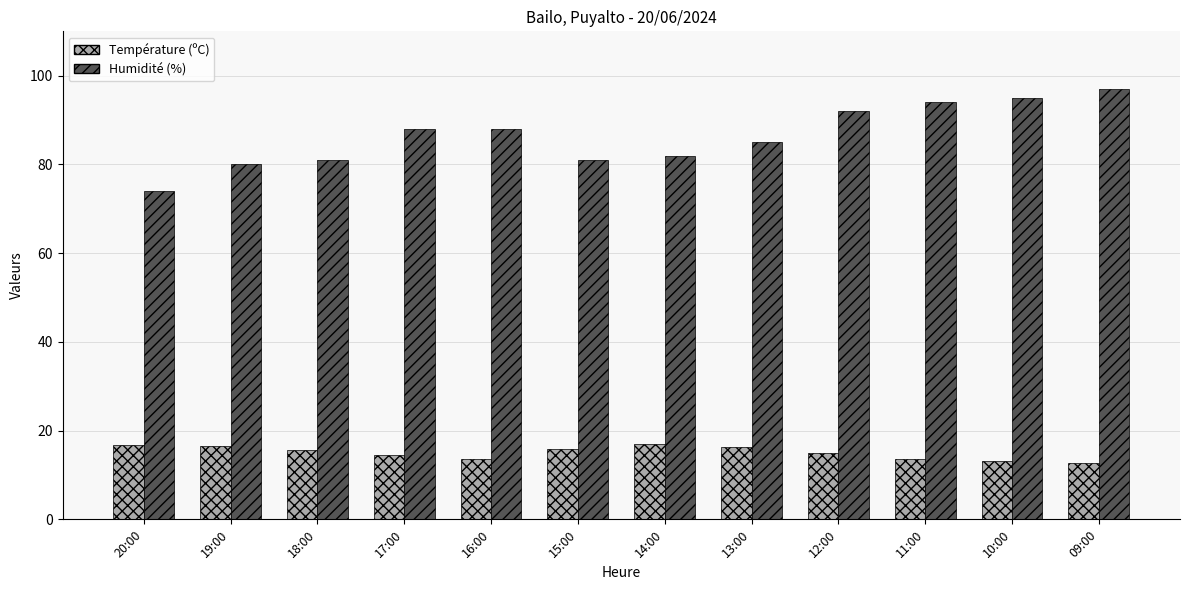

The Température (ºC) series shows 15.7 at 18:00. True or false?

True